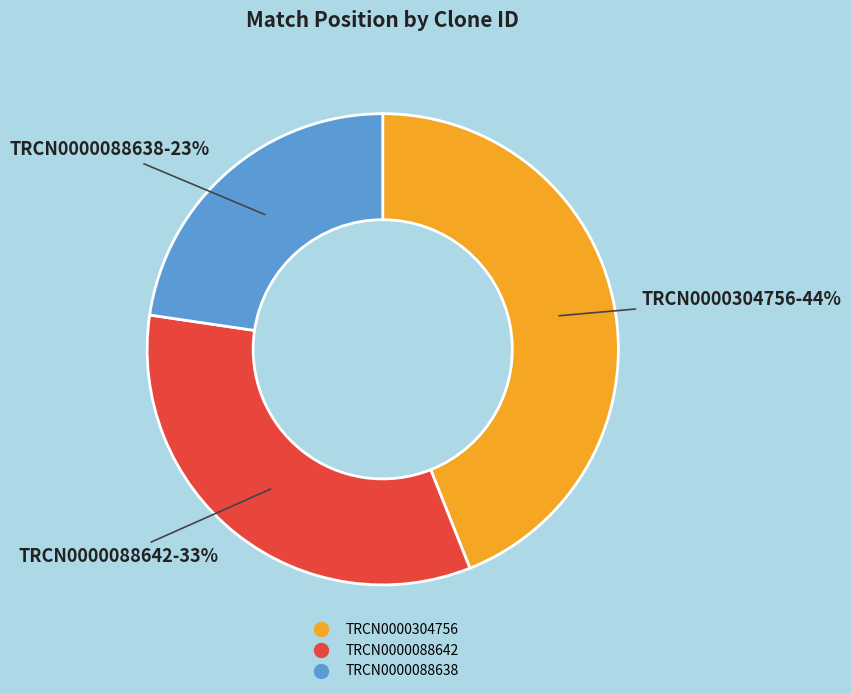

Is TRCN0000088638 the majority of the pie?

No